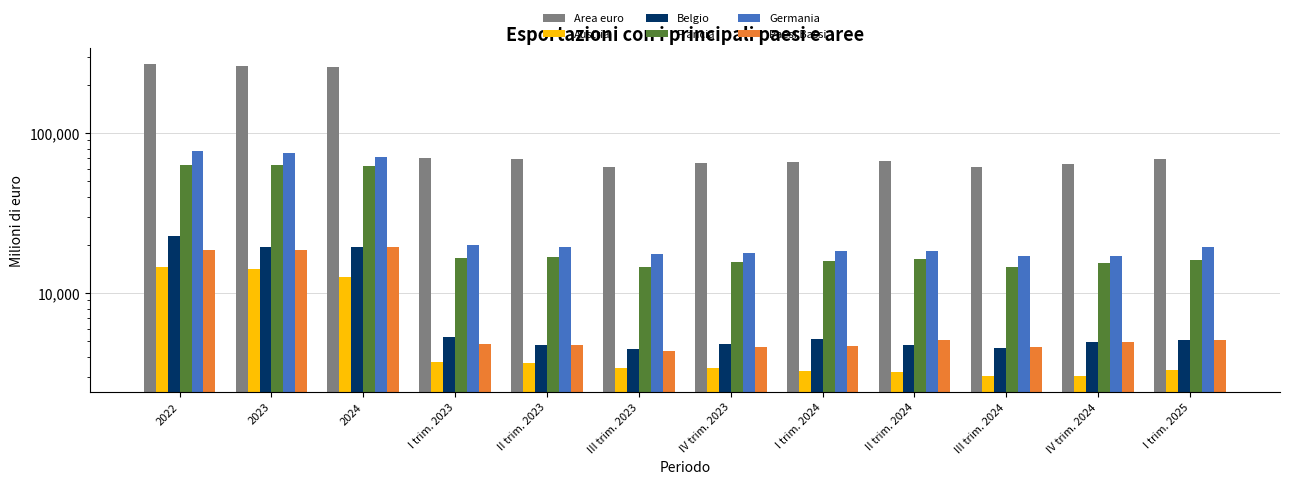

How many values in the Germania series are below 19360?

6